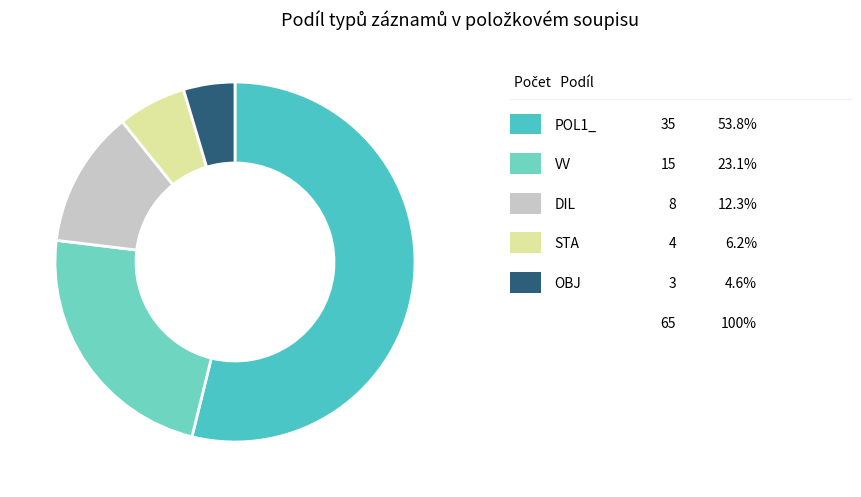

Which category has the smallest portion of the pie?

OBJ